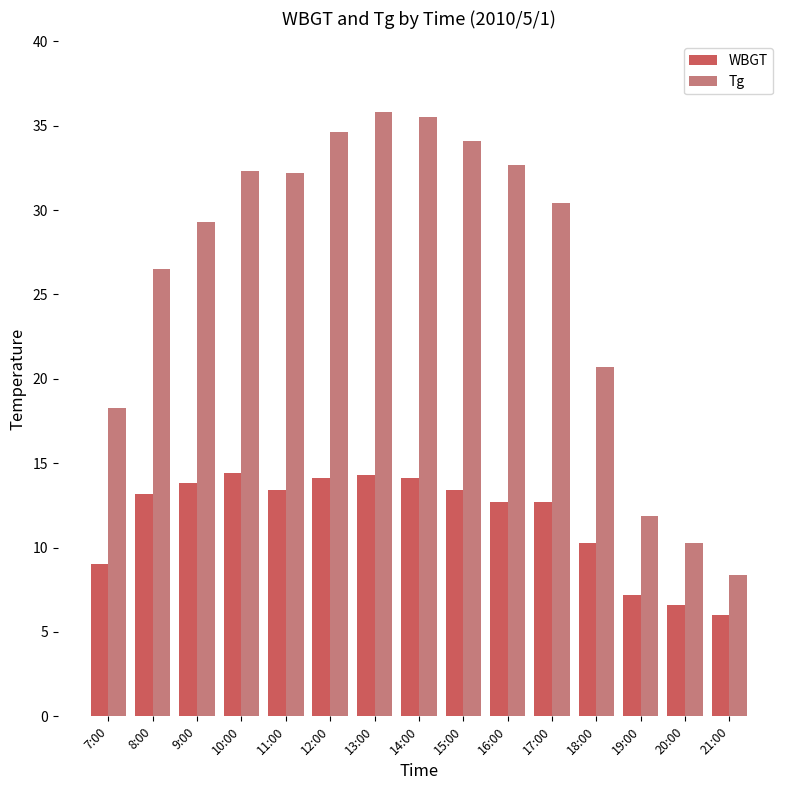

What is the label of the 8th bar from the right?

14:00